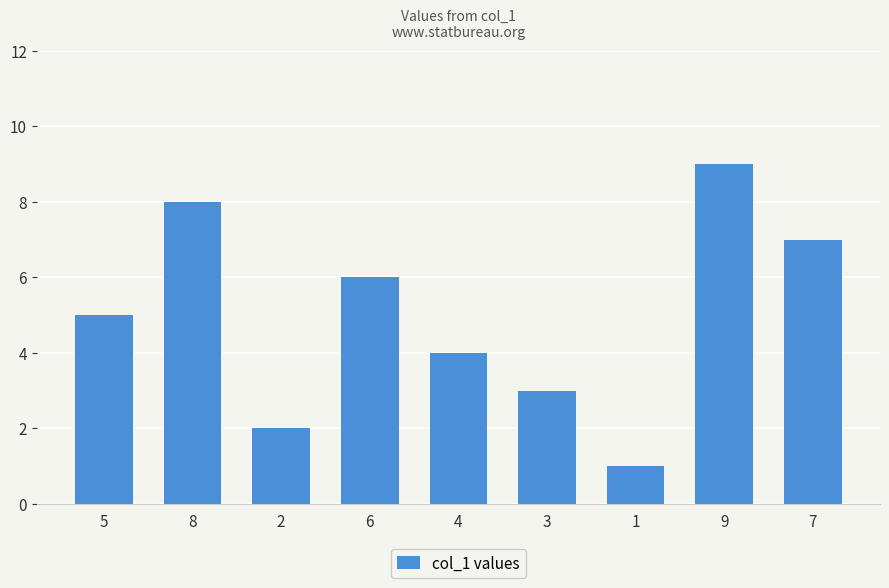

How many values are below 5?

4